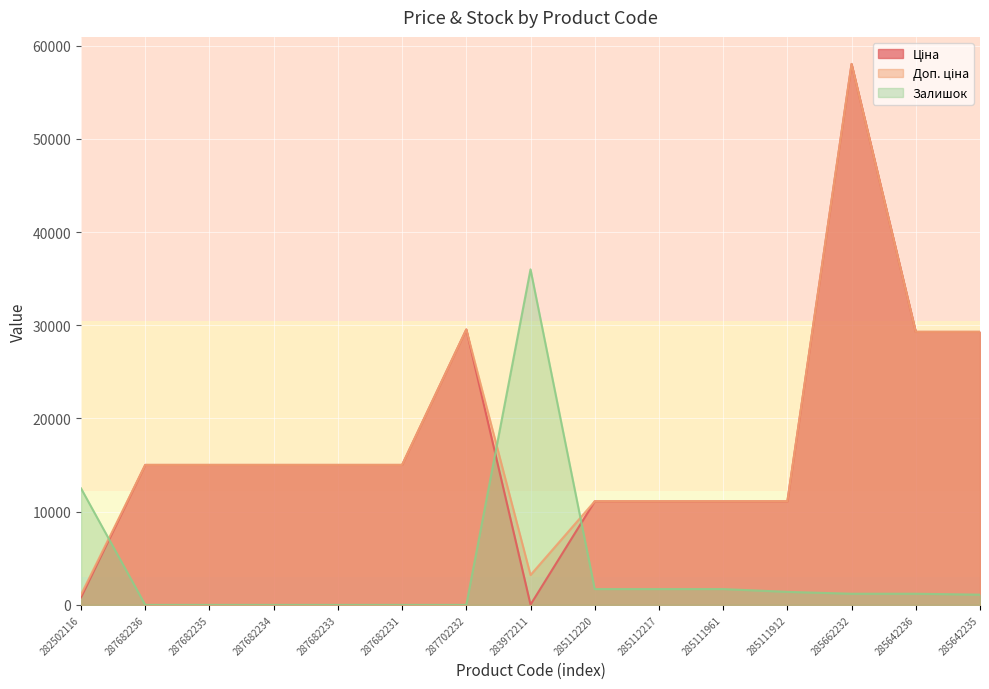

The Ціна series shows 31596.6 at 285662232. True or false?

False